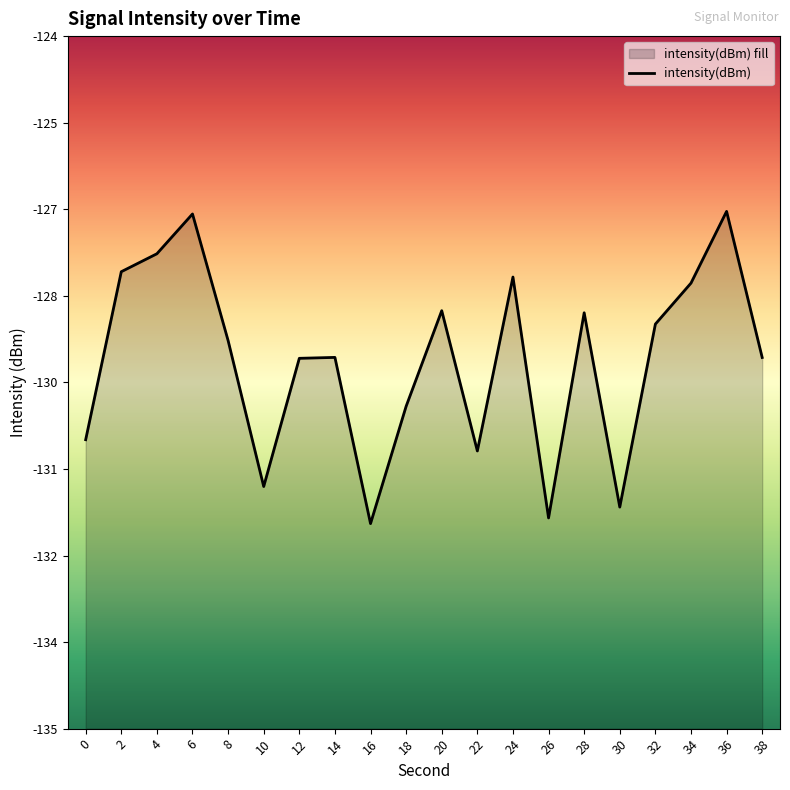

What is the smallest value displayed?

-131.7